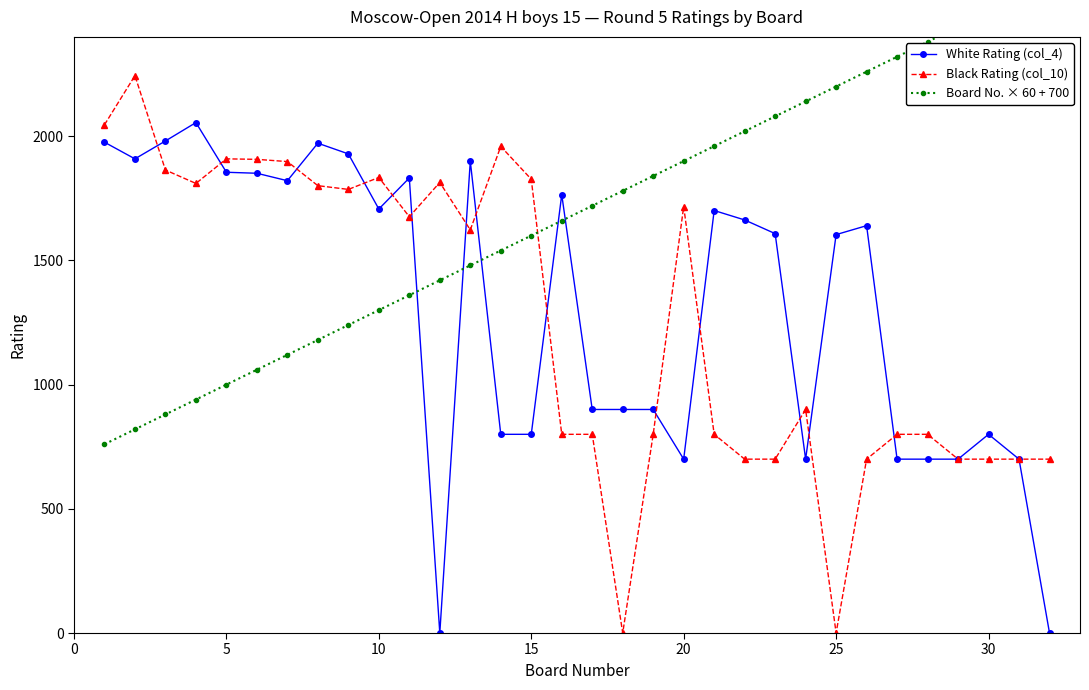

How many series are shown in this chart?

3